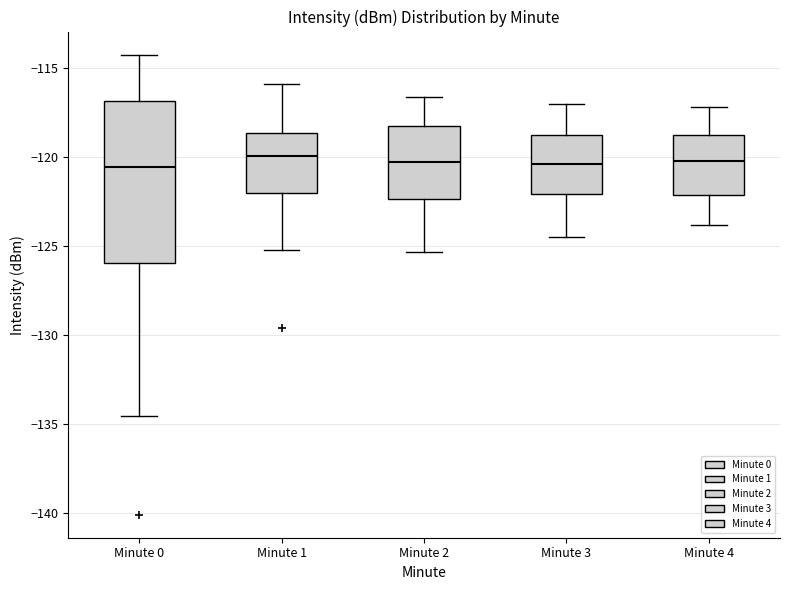

Which box is the tallest, from its lower edge to its upper edge?

Minute 0